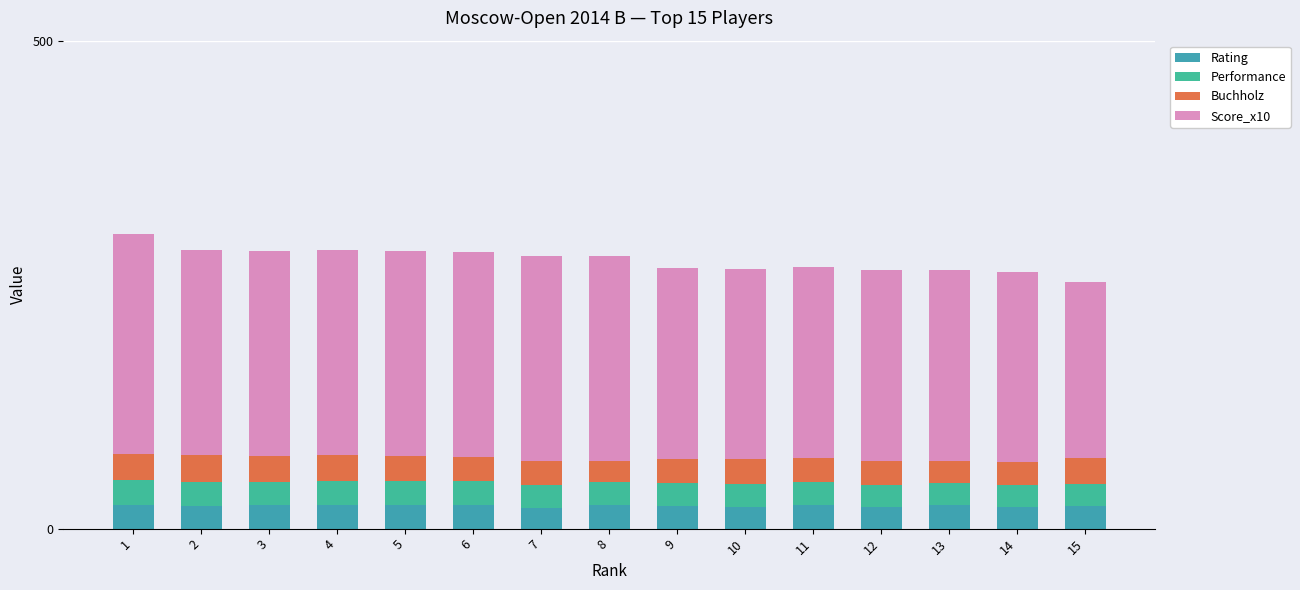

What is the sum of the Rating values at 10 and 14?

44.9